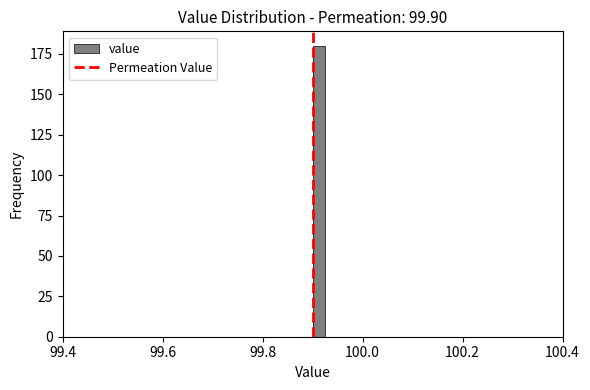

Around what value on the x-axis is the tallest bar? Give the approximate position of its centre, as read against the axis.

99.92